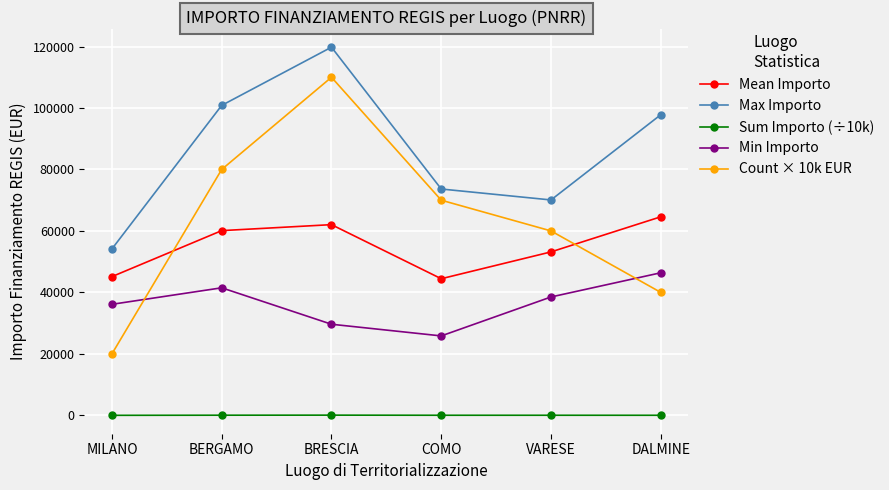

At which label does Max Importo first exceed 97812?

BERGAMO